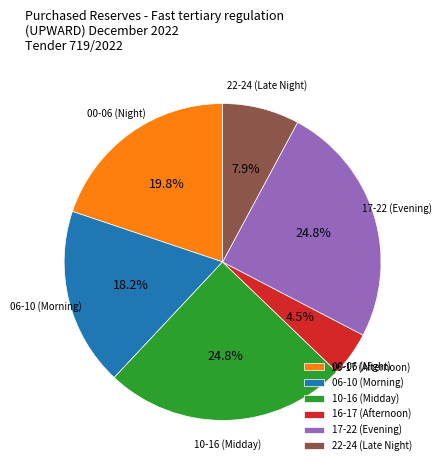

What is the ratio of the value at 00-06 (Night) to the value at 17-22 (Evening)?

0.8